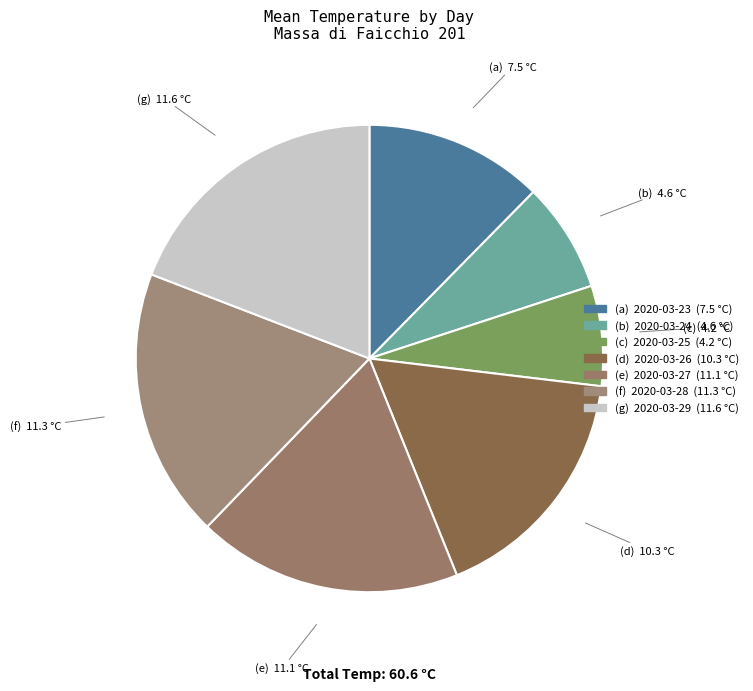

How many segments does this pie chart have?

7